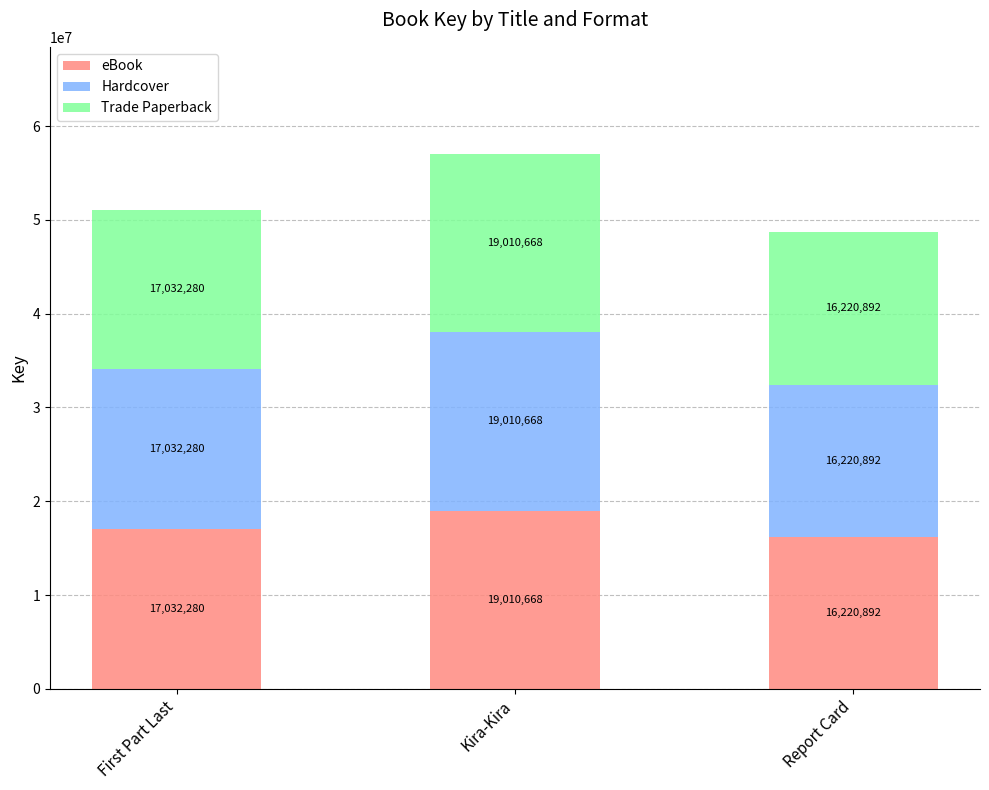

Are the bars horizontal?

No